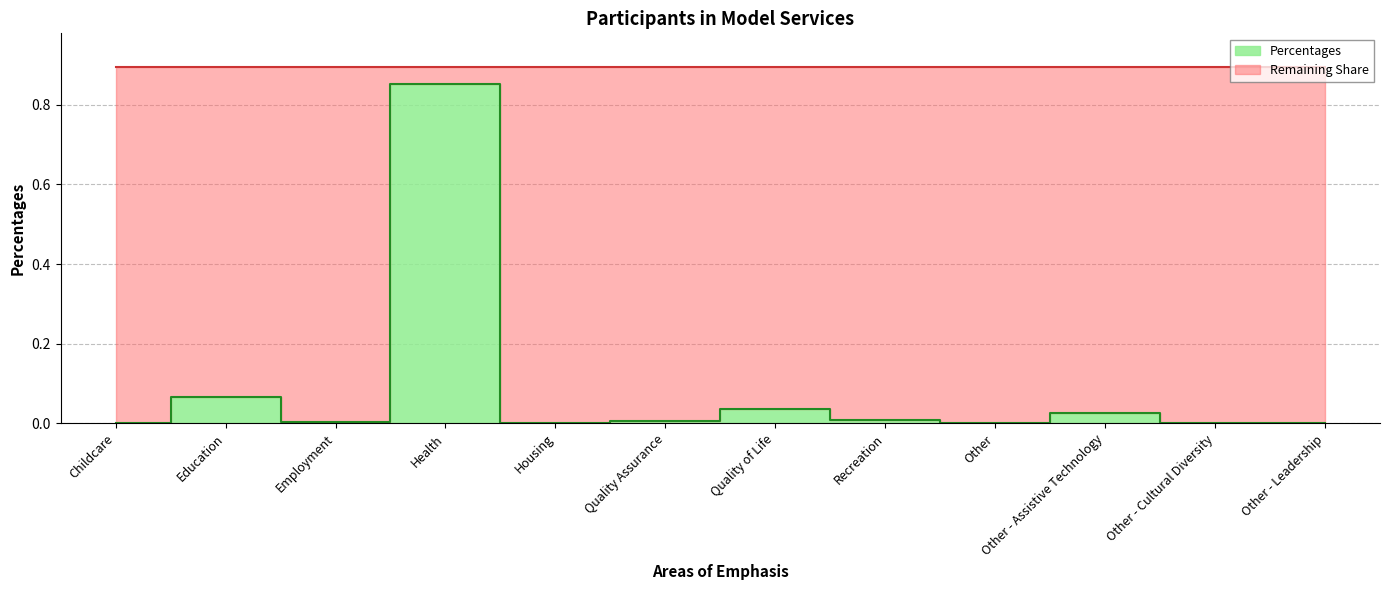

How many data points does each series have?

12